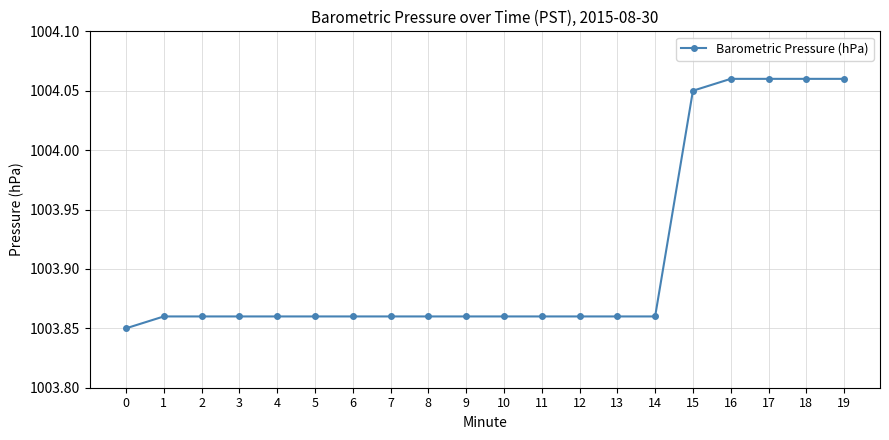

How many values are between 1003 and 1004?

15